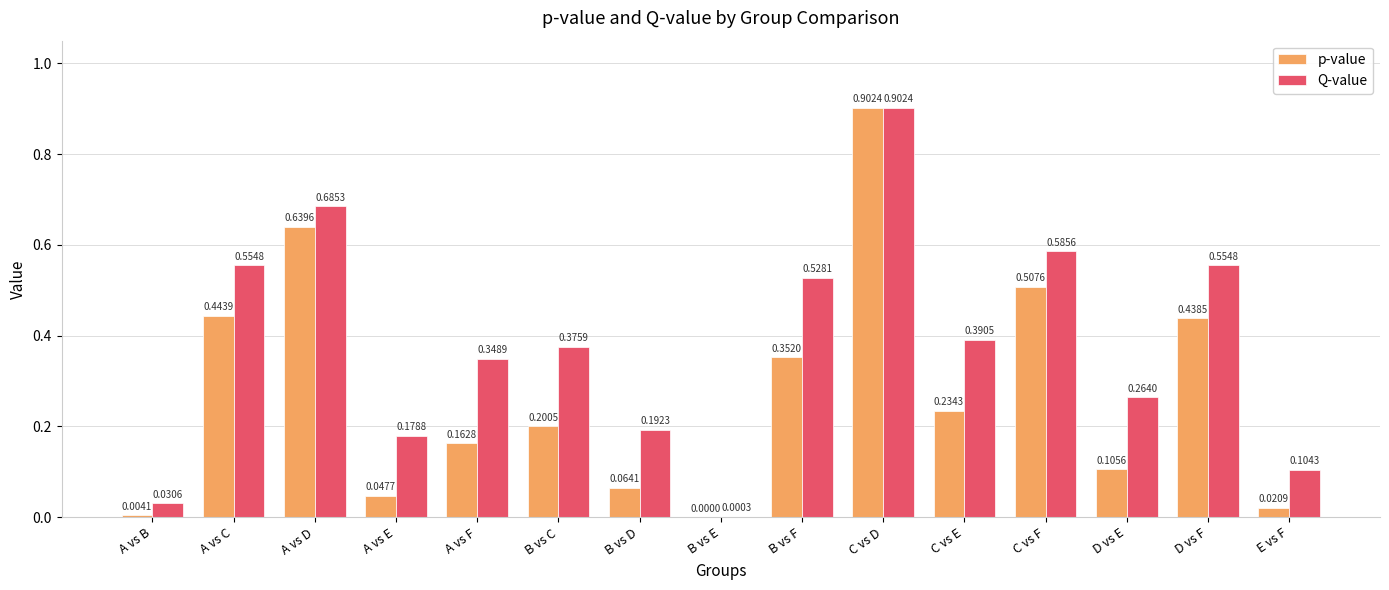

Between A vs F and D vs F, which series saw the biggest shift?

p-value